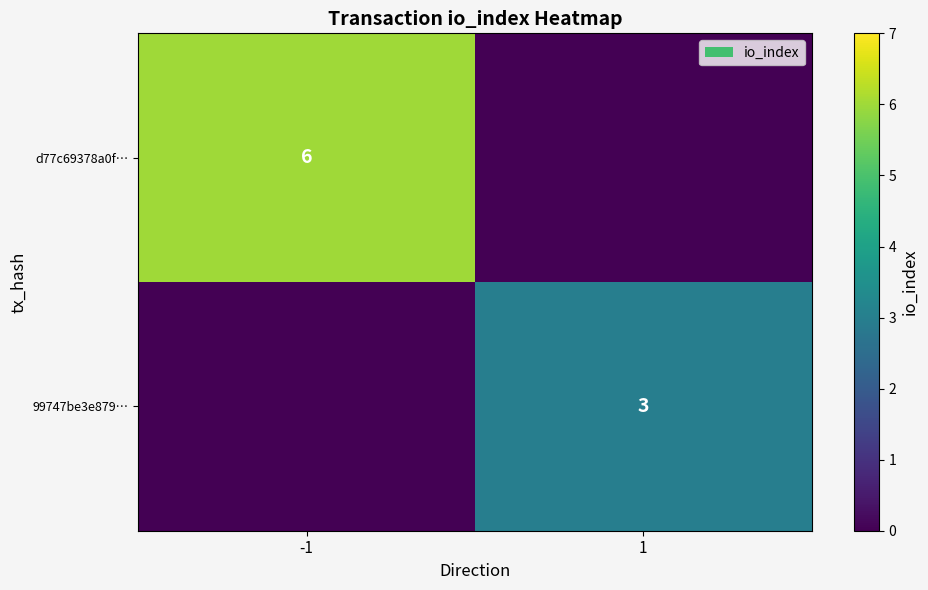

The value of d77c69378a0f… at -1 is 6. True or false?

True